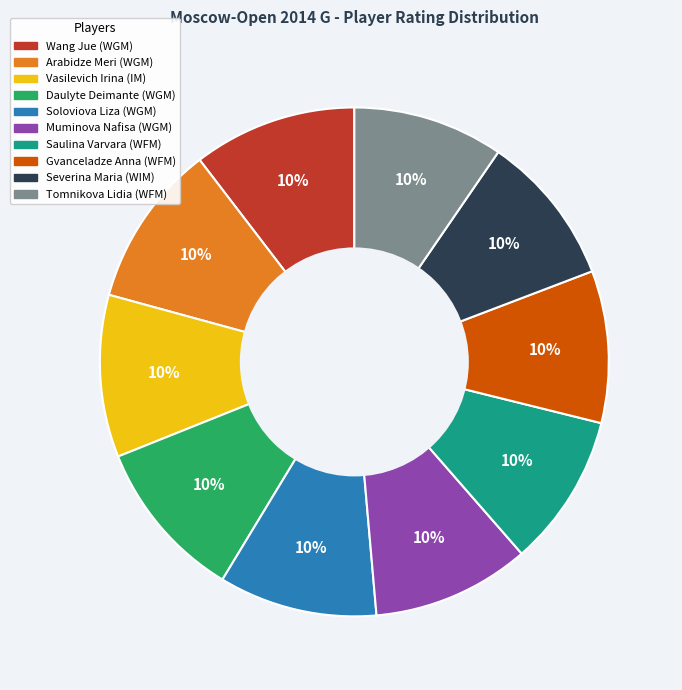

What is the ratio of the value at Daulyte Deimante (WGM) to the value at Muminova Nafisa (WGM)?

1.0